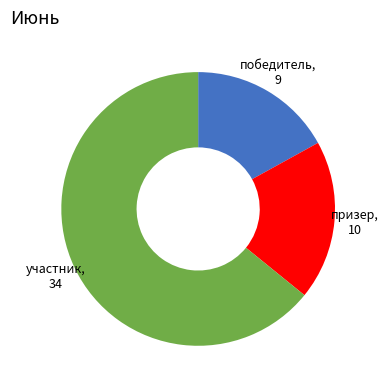

Rank the categories by value from highest to lowest.

участник, призер, победитель